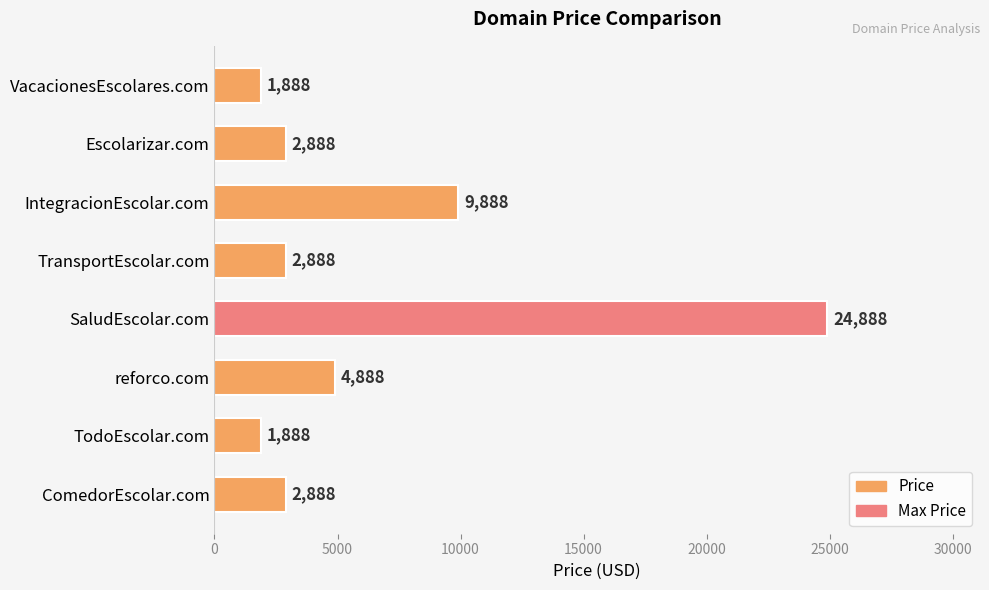

What is the change in value from VacacionesEscolares.com to SaludEscolar.com?

+23000